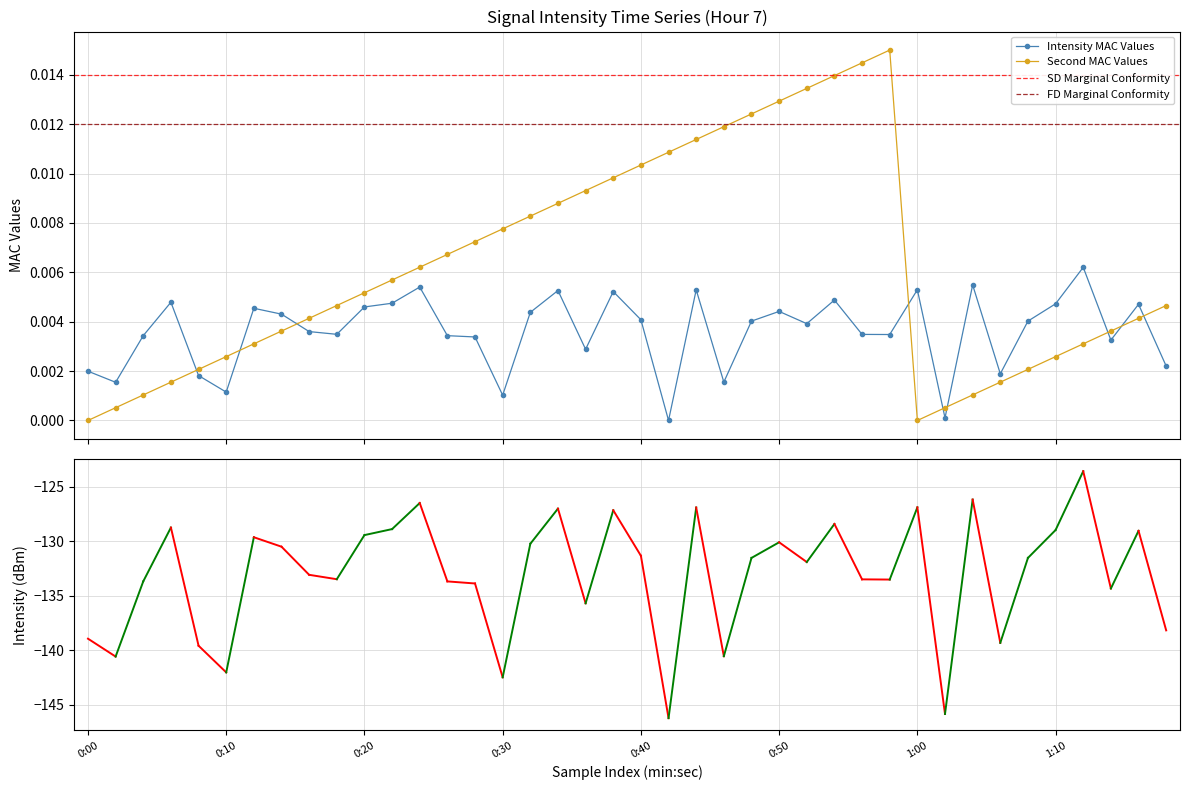

How many categories are shown in the chart?

40